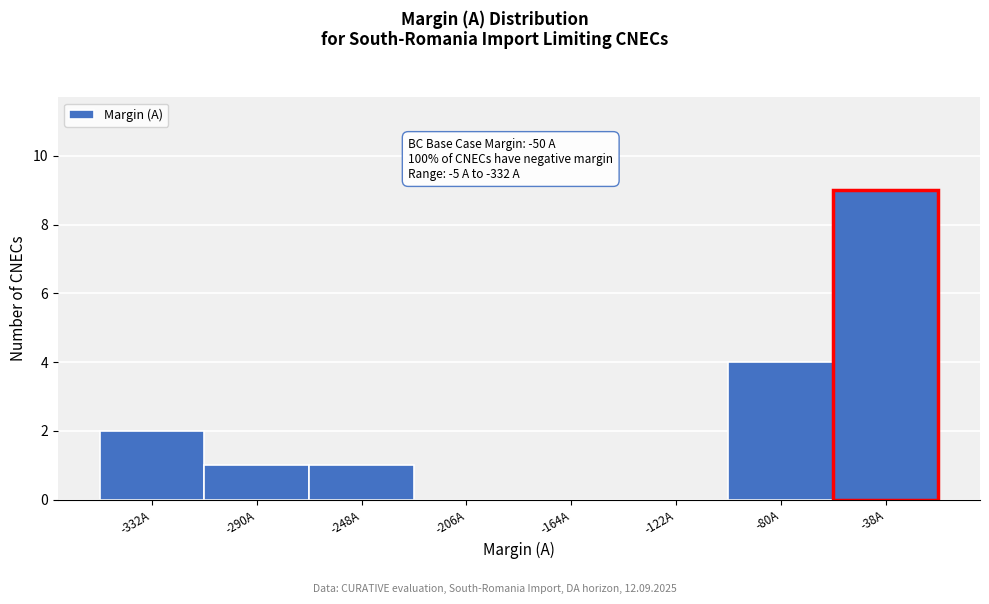

Reading right to left, what are all the values shown in this chart?

-38A=9	-80A=4	-122A=0	-164A=0	-206A=0	-248A=1	-290A=1	-332A=2